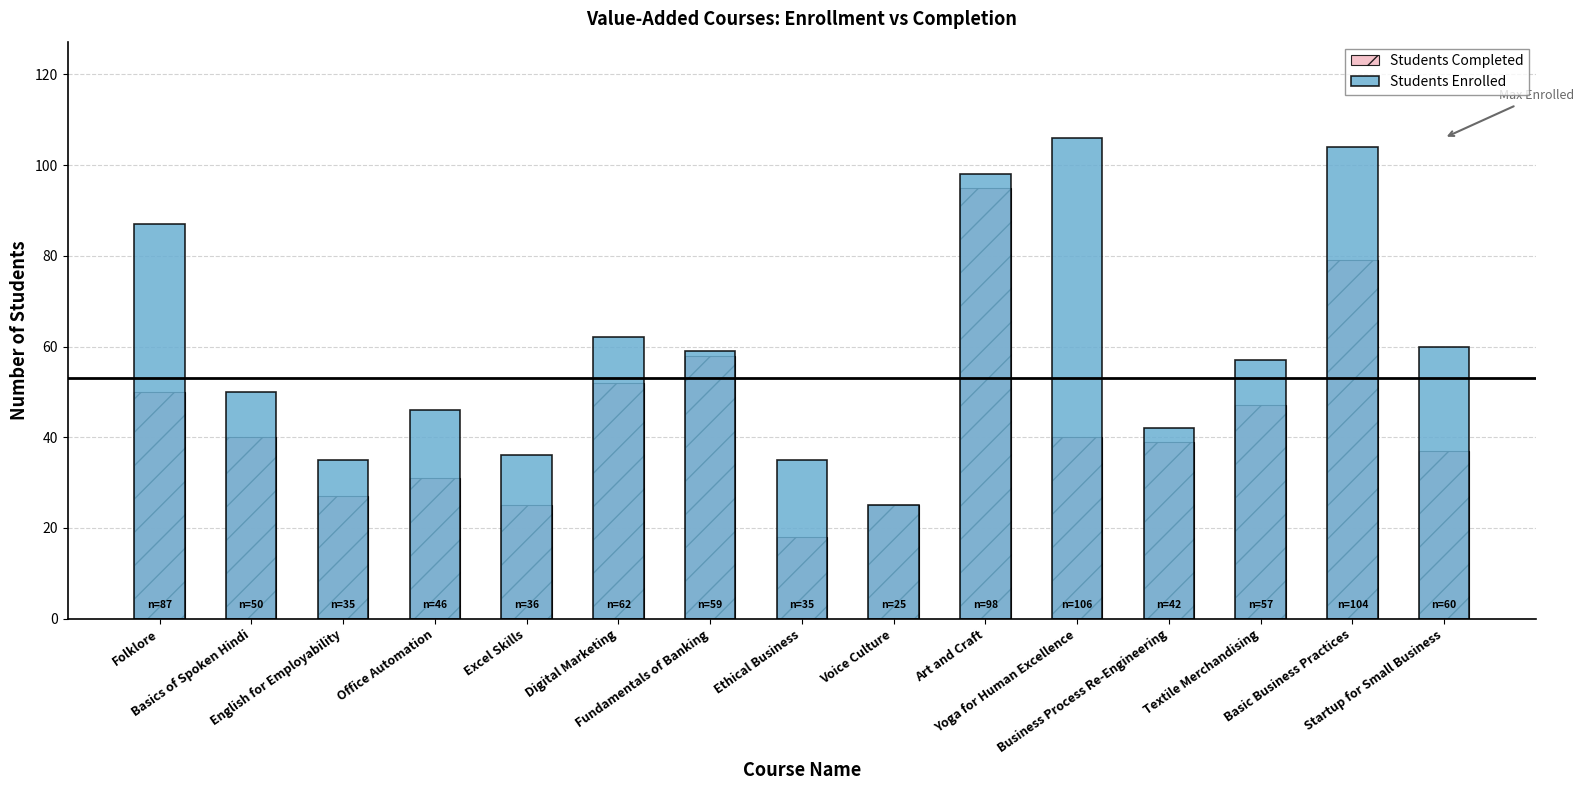

Reading left to right, transcribe all the data shown in this chart.

Students Completed: 50	40	27	31	25	52	58	18	25	95	40	39	47	79	37
Students Enrolled: 87	50	35	46	36	62	59	35	25	98	106	42	57	104	60